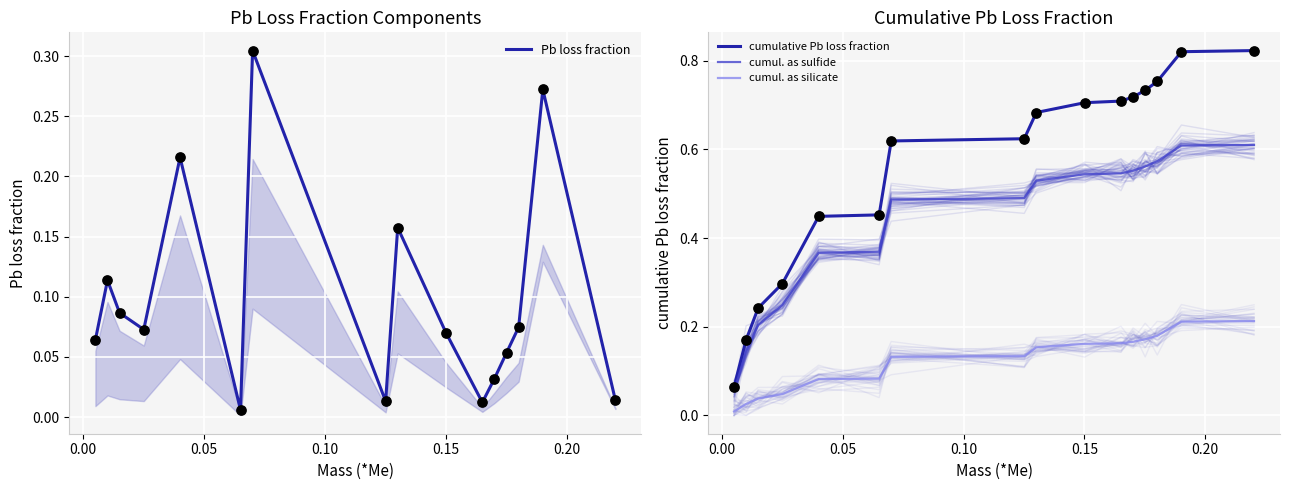

At how many categories does at least one series exceed 0?

16